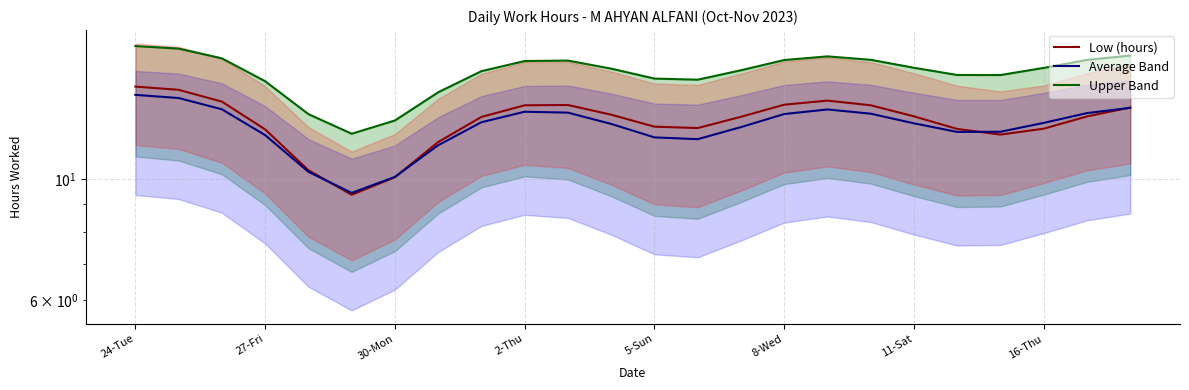

What is the sum of all Upper Band values?

377.1